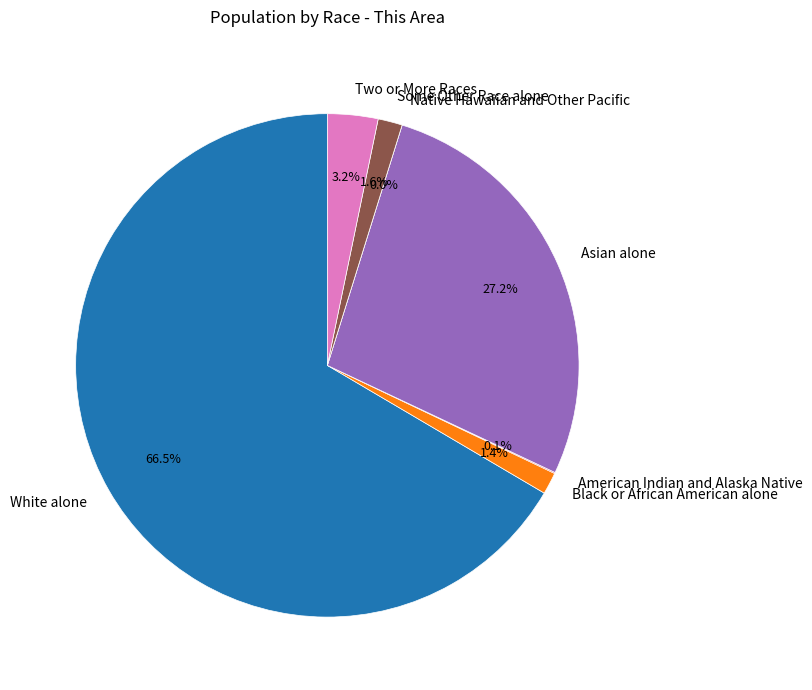

Which slice represents more than half of the pie?

White alone